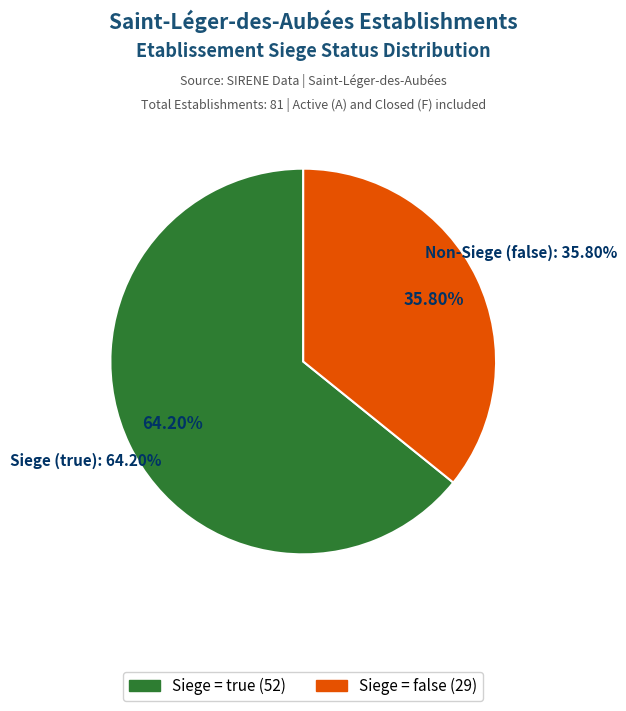

What is the change in value from true to false?

-23